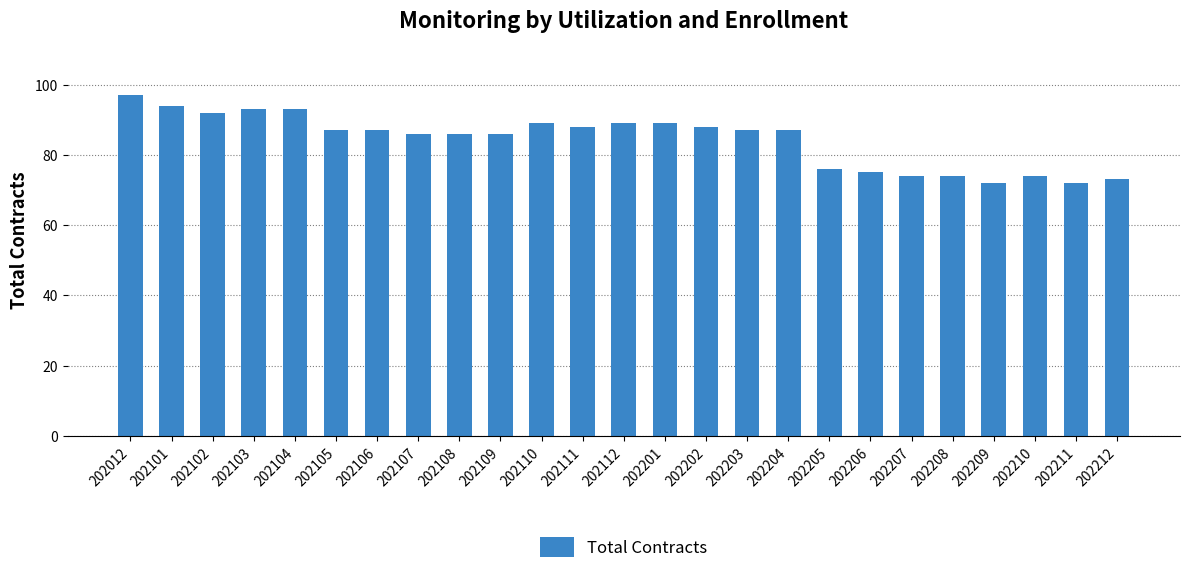

True or false: the data shows 88 at 202111.

True